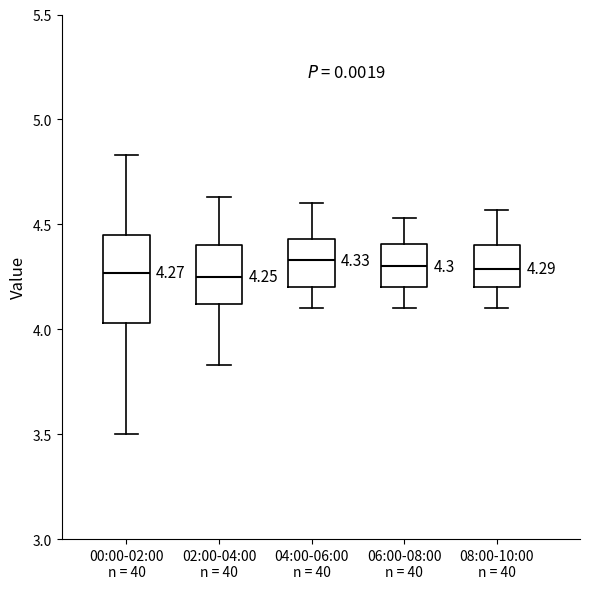

Which box is the tallest, from its lower edge to its upper edge?

00:00-02:00 n = 40